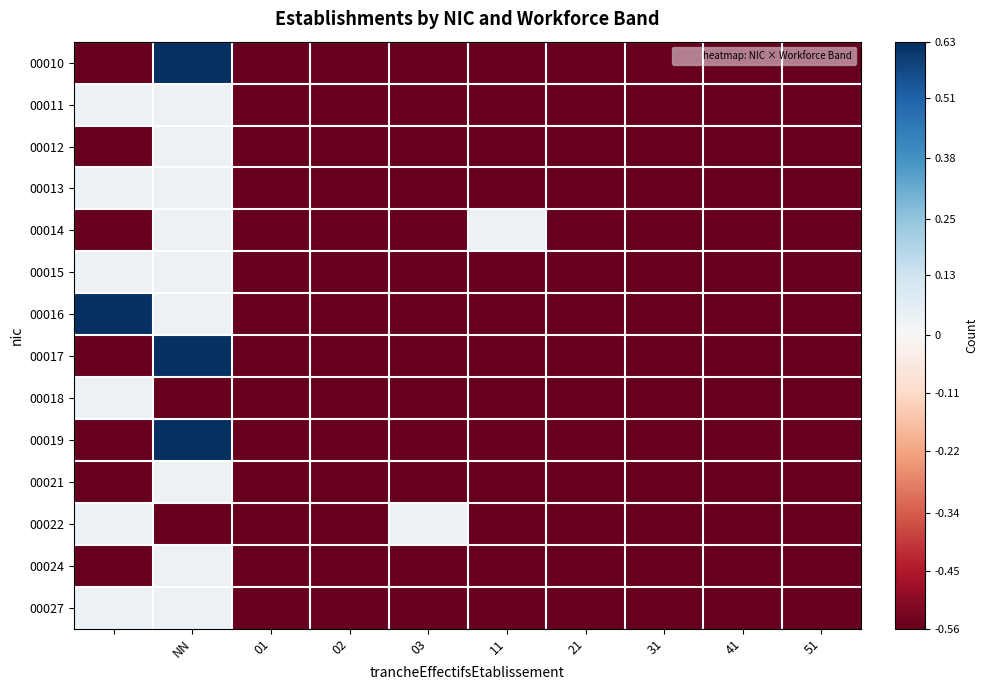

Reading left to right, extract all data points from this chart.

00010: -0.6	0.6	-0.6	-0.6	-0.6	-0.6	-0.6	-0.6	-0.6	-0.6
00011: 0.0	0.0	-0.6	-0.6	-0.6	-0.6	-0.6	-0.6	-0.6	-0.6
00012: -0.6	0.0	-0.6	-0.6	-0.6	-0.6	-0.6	-0.6	-0.6	-0.6
00013: 0.0	0.0	-0.6	-0.6	-0.6	-0.6	-0.6	-0.6	-0.6	-0.6
00014: -0.6	0.0	-0.6	-0.6	-0.6	0.0	-0.6	-0.6	-0.6	-0.6
00015: 0.0	0.0	-0.6	-0.6	-0.6	-0.6	-0.6	-0.6	-0.6	-0.6
00016: 0.6	0.0	-0.6	-0.6	-0.6	-0.6	-0.6	-0.6	-0.6	-0.6
00017: -0.6	0.6	-0.6	-0.6	-0.6	-0.6	-0.6	-0.6	-0.6	-0.6
00018: 0.0	-0.6	-0.6	-0.6	-0.6	-0.6	-0.6	-0.6	-0.6	-0.6
00019: -0.6	0.6	-0.6	-0.6	-0.6	-0.6	-0.6	-0.6	-0.6	-0.6
00021: -0.6	0.0	-0.6	-0.6	-0.6	-0.6	-0.6	-0.6	-0.6	-0.6
00022: 0.0	-0.6	-0.6	-0.6	0.0	-0.6	-0.6	-0.6	-0.6	-0.6
00024: -0.6	0.0	-0.6	-0.6	-0.6	-0.6	-0.6	-0.6	-0.6	-0.6
00027: 0.0	0.0	-0.6	-0.6	-0.6	-0.6	-0.6	-0.6	-0.6	-0.6